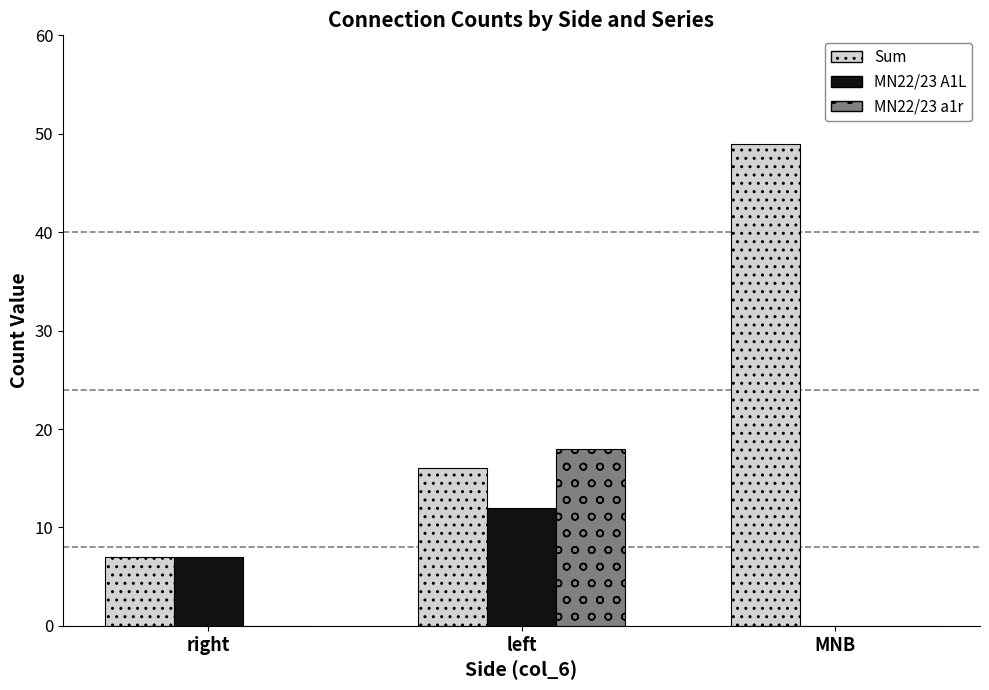

At which label does Sum reach its peak?

MNB